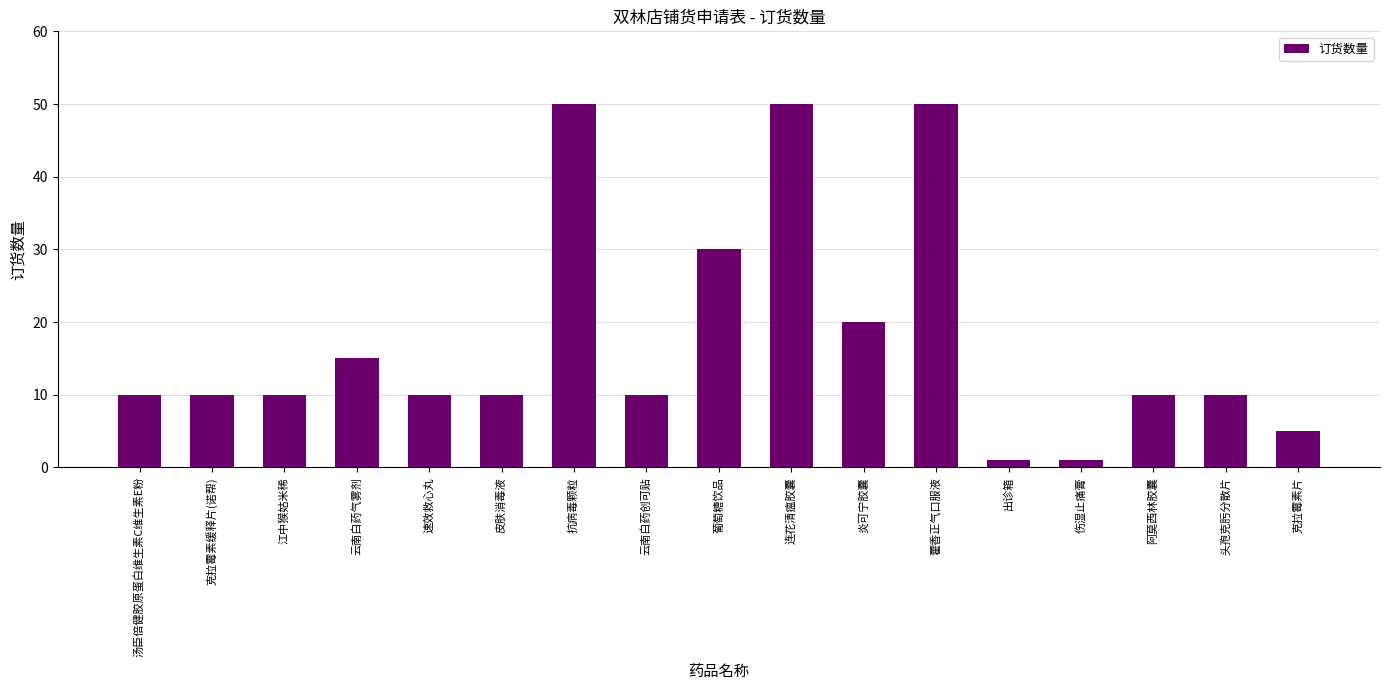

Reading left to right, transcribe all the data shown in this chart.

汤臣倍健胶原蛋白维生素C维生素E粉=10	克拉霉素缓释片(诺帮)=10	江中猴姑米稀=10	云南白药气雾剂=15	速效救心丸=10	皮肤消毒液=10	抗病毒颗粒=50	云南白药创可贴=10	葡萄糖饮品=30	连花清瘟胶囊=50	炎可宁胶囊=20	藿香正气口服液=50	出诊箱=1	伤湿止痛膏=1	阿莫西林胶囊=10	头孢克肟分散片=10	克拉霉素片=5